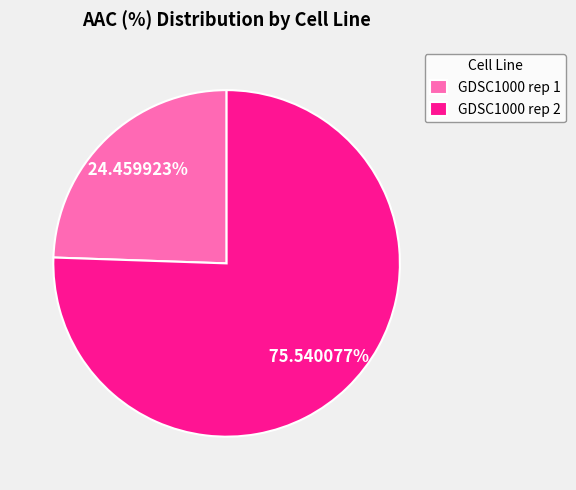

Which category has the smallest portion of the pie?

GDSC1000 rep 1